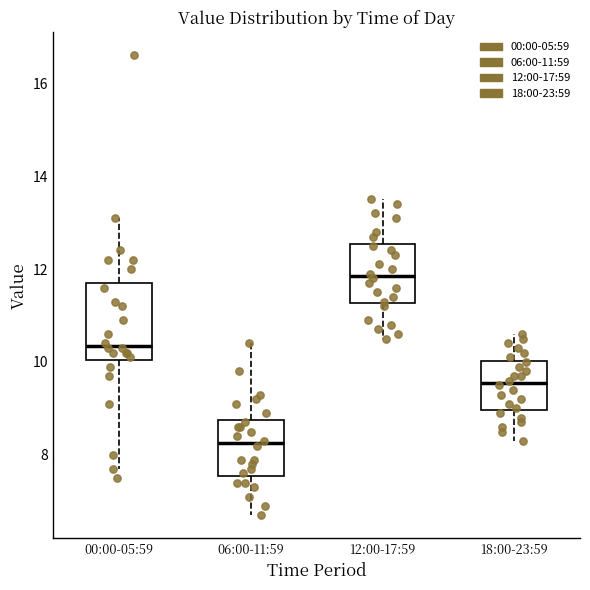

Which box's median line is the highest?

12:00-17:59